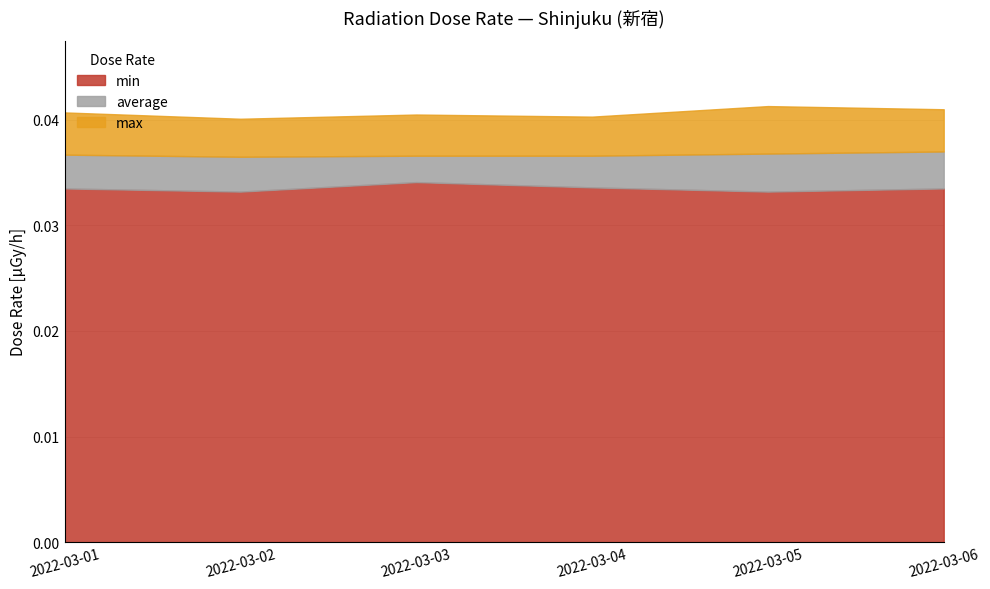

List the labels in order of average value, smallest first.

2022-03-02, 2022-03-03, 2022-03-04, 2022-03-01, 2022-03-05, 2022-03-06